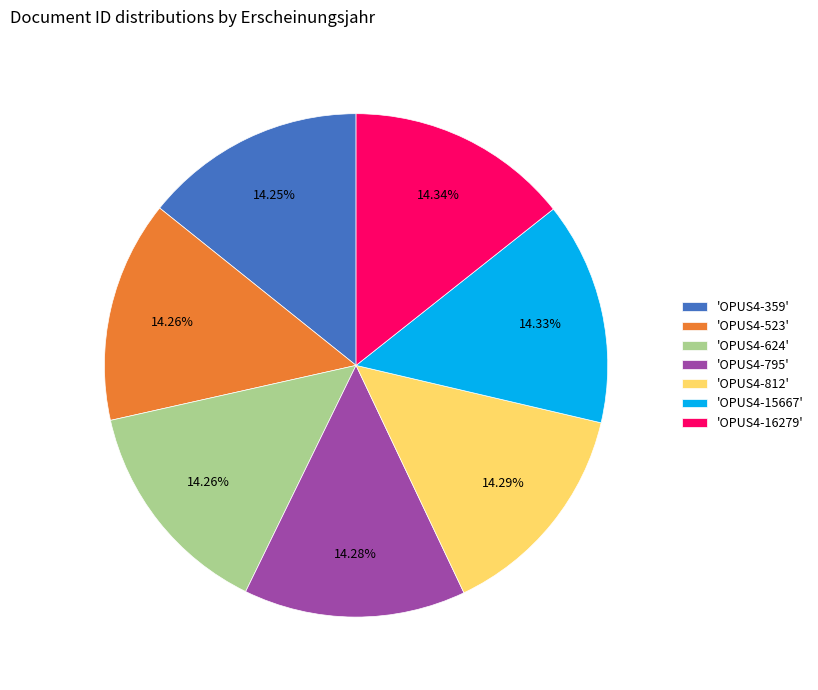

Combined, do 'OPUS4-795' and 'OPUS4-16279' account for over 50%?

No